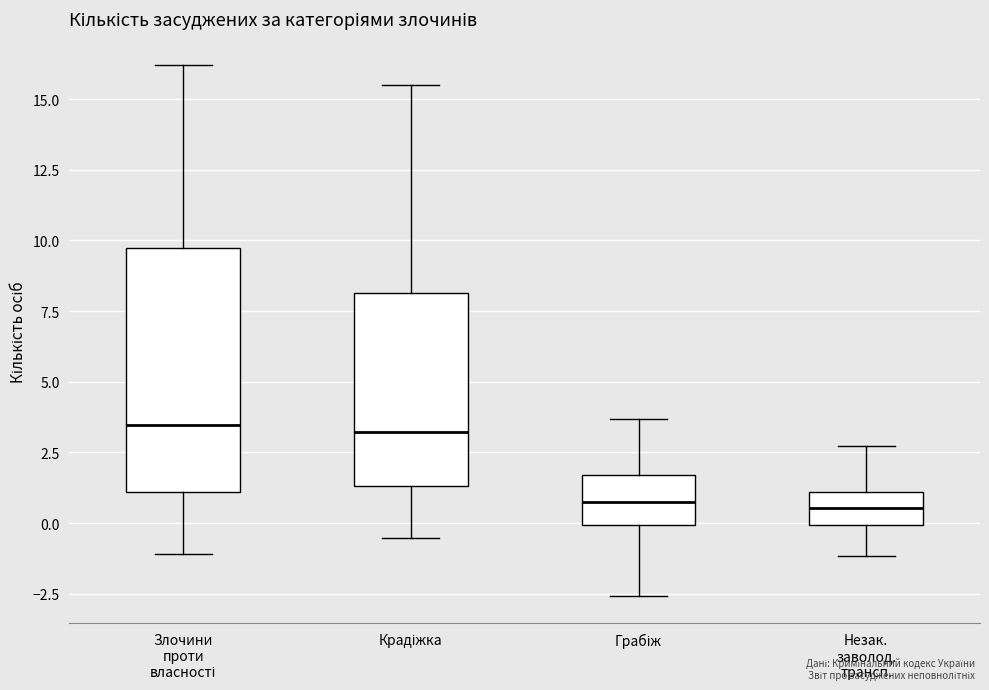

Which box is the tallest, from its lower edge to its upper edge?

Злочини проти власності